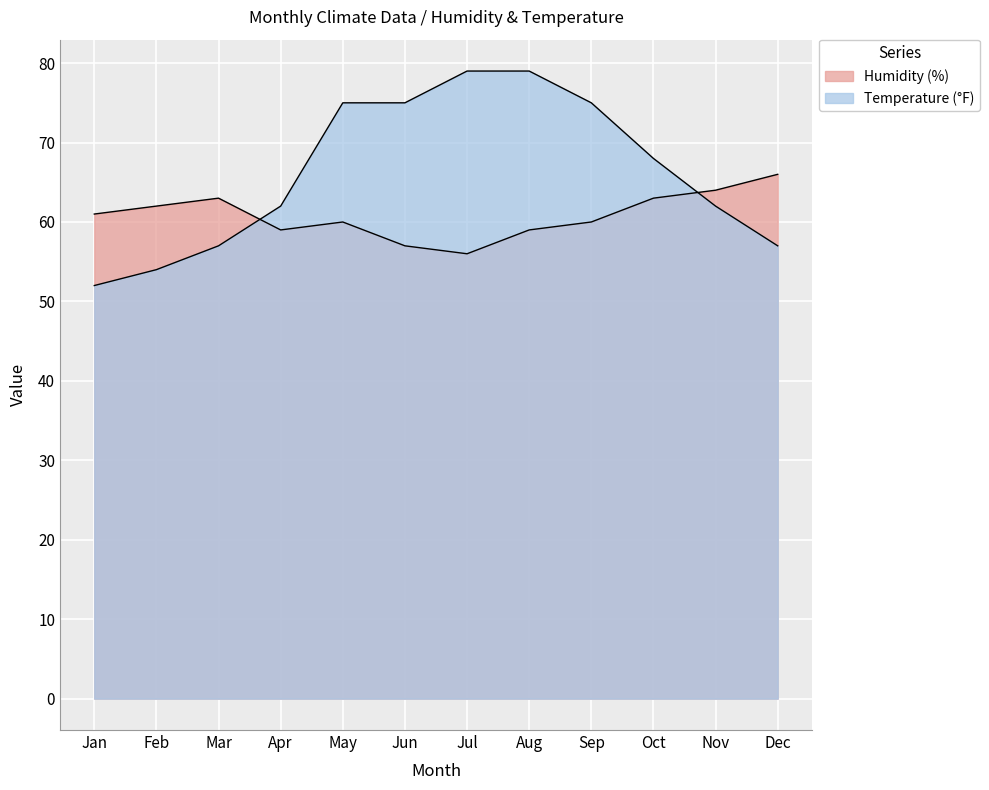

How many series are shown in this chart?

2